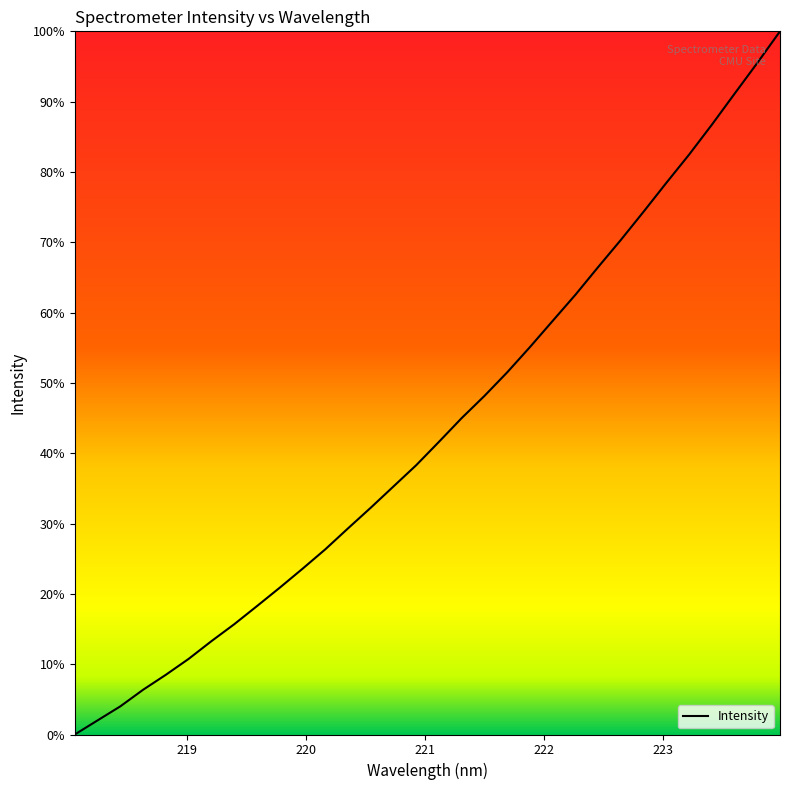

Is this an area chart (filled region under the line)?

No